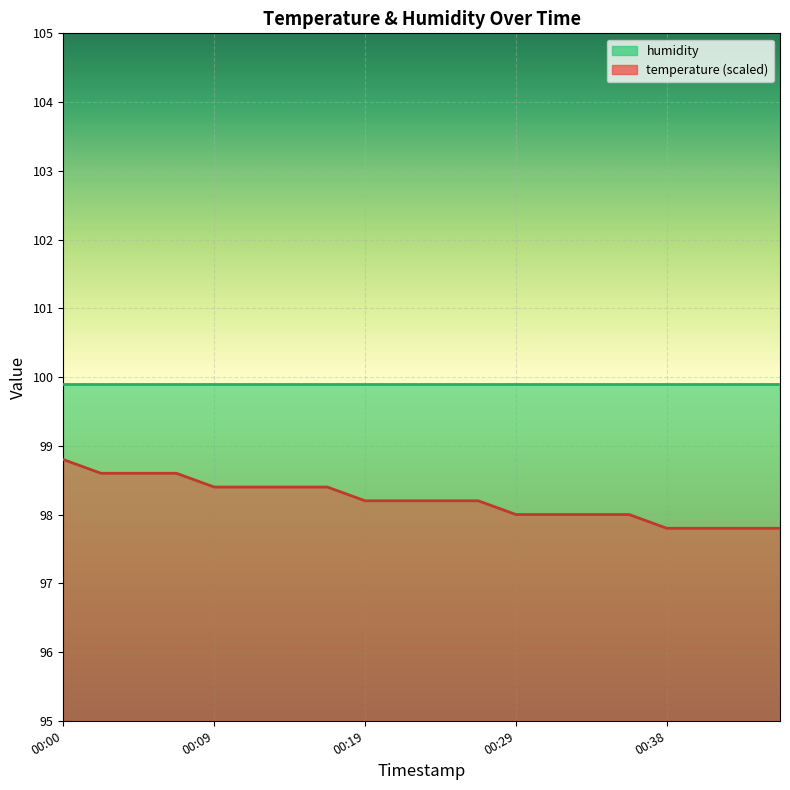

List the labels in order of value, smallest first.

00:38, 00:41, 00:43, 00:46, 00:29, 00:31, 00:34, 00:36, 00:19, 00:21, 00:24, 00:26, 00:09, 00:12, 00:14, 00:17, 00:02, 00:04, 00:07, 00:00